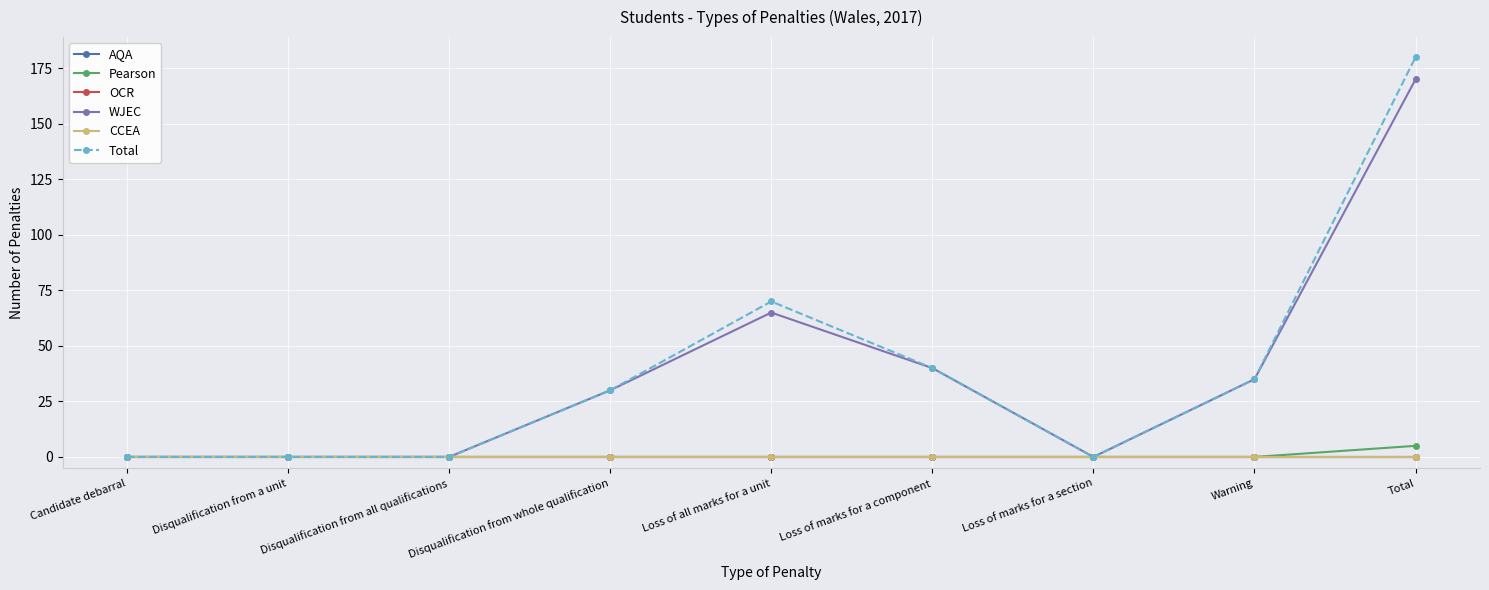

Reading left to right, what are all the values shown in this chart?

AQA: 0	0	0	0	0	0	0	0	0
Pearson: 0	0	0	0	0	0	0	0	5
OCR: 0	0	0	0	0	0	0	0	0
WJEC: 0	0	0	30	65	40	0	35	170
CCEA: 0	0	0	0	0	0	0	0	0
Total: 0	0	0	30	70	40	0	35	180